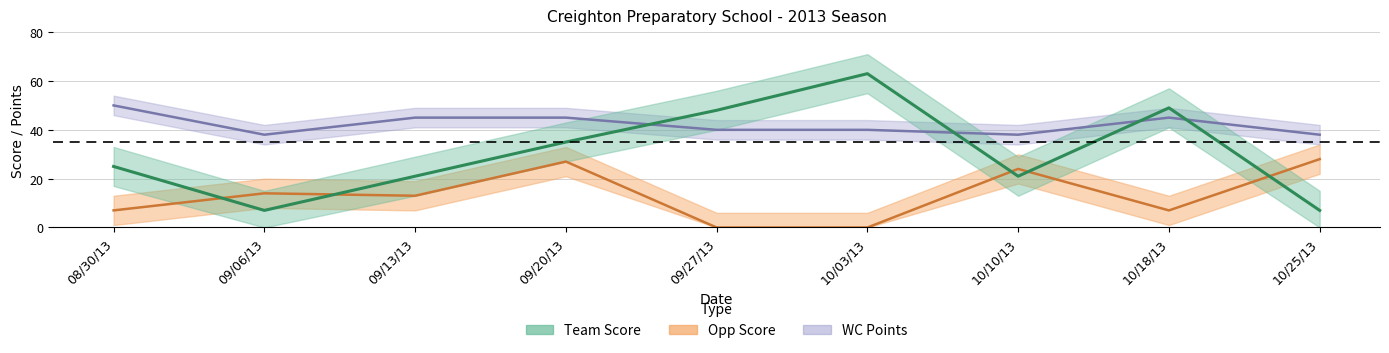

Which series has the largest range (max minus min)?

Team Score